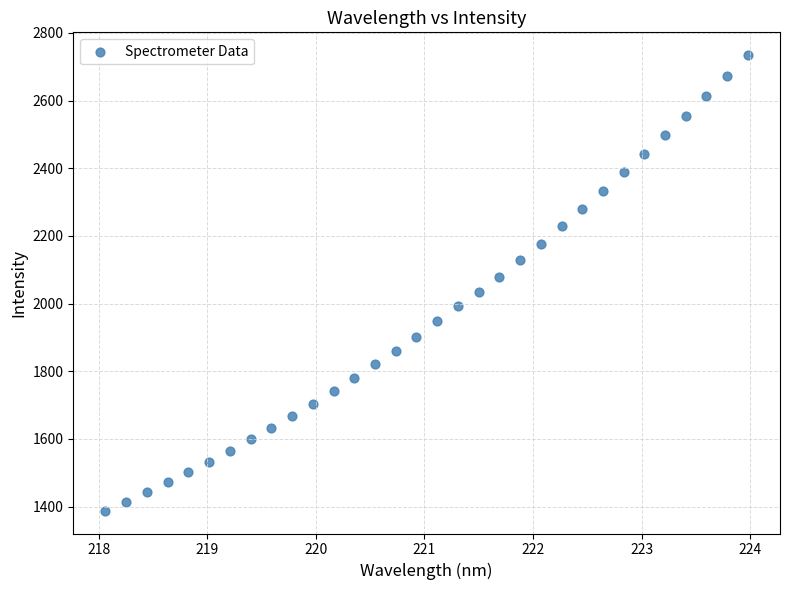

What is the range of X values (max minus min)?

5.9